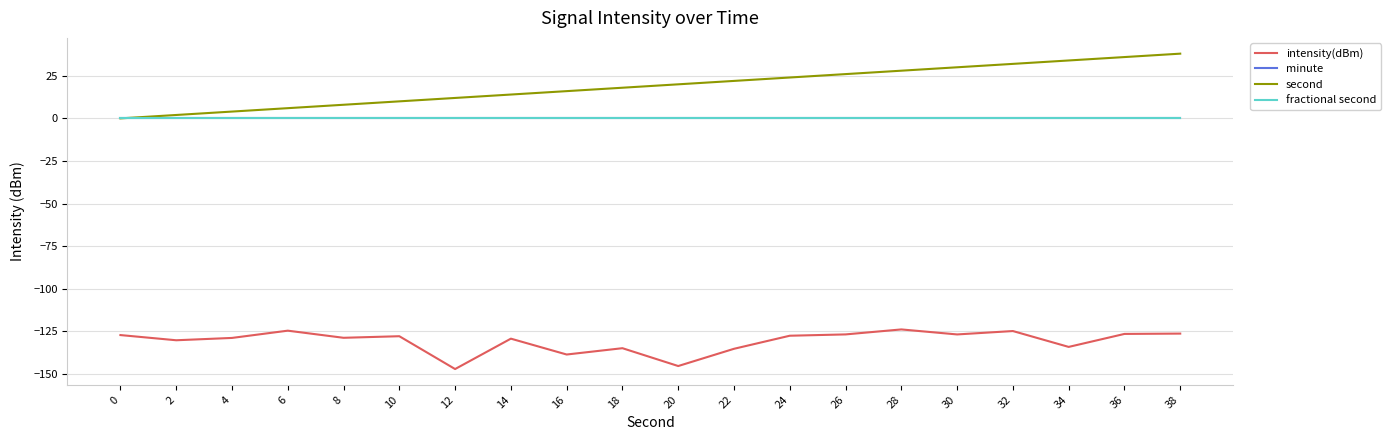

Reading left to right, list all the values displayed in this chart.

intensity(dBm): 0=-127.2	2=-130.3	4=-128.9	6=-124.6	8=-128.8	10=-127.9	12=-147.1	14=-129.3	16=-138.6	18=-134.9	20=-145.4	22=-135.3	24=-127.6	26=-126.8	28=-123.9	30=-126.8	32=-124.8	34=-134.2	36=-126.5	38=-126.3
minute: 0=0.0	2=0.0	4=0.0	6=0.0	8=0.0	10=0.0	12=0.0	14=0.0	16=0.0	18=0.0	20=0.0	22=0.0	24=0.0	26=0.0	28=0.0	30=0.0	32=0.0	34=0.0	36=0.0	38=0.0
second: 0=0.0	2=2.0	4=4.0	6=6.0	8=8.0	10=10.0	12=12.0	14=14.0	16=16.0	18=18.0	20=20.0	22=22.0	24=24.0	26=26.0	28=28.0	30=30.0	32=32.0	34=34.0	36=36.0	38=38.0
fractional second: 0=0.0	2=0.0	4=0.0	6=0.0	8=0.0	10=0.0	12=0.0	14=0.0	16=0.0	18=0.0	20=0.0	22=0.0	24=0.0	26=0.0	28=0.0	30=0.0	32=0.0	34=0.0	36=0.0	38=0.0